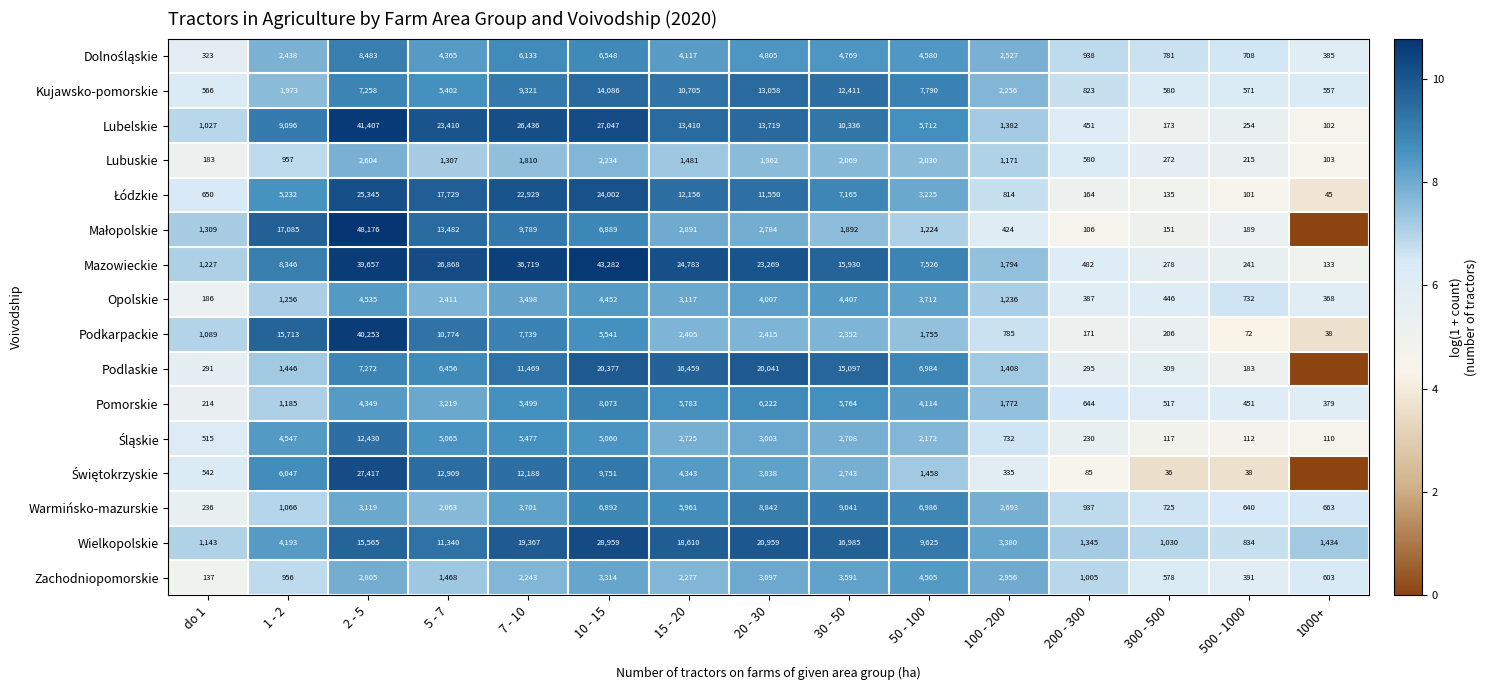

What is the spread (max minus min) of values at 1 - 2?

2.9